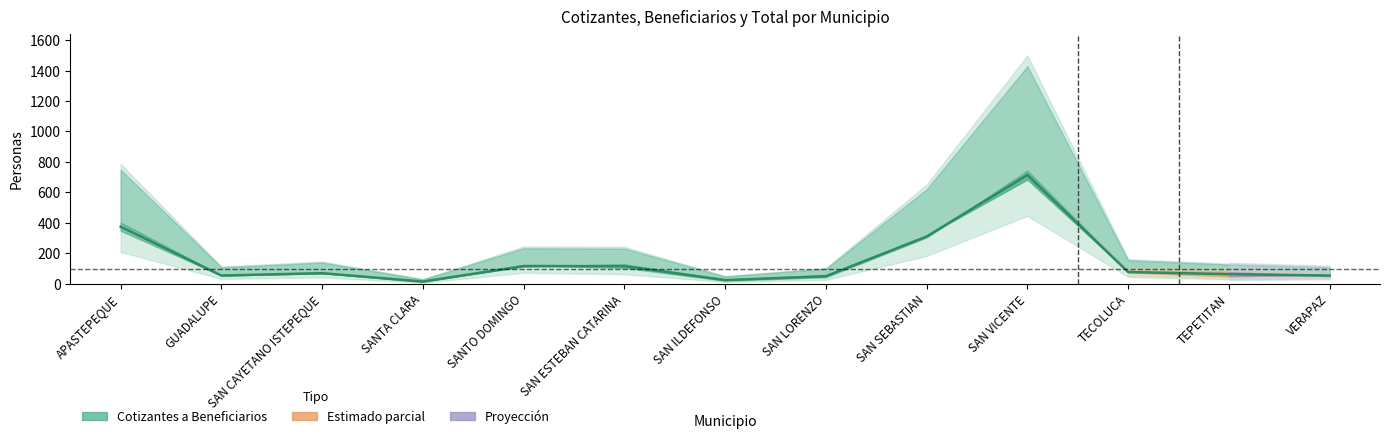

Reading left to right, extract all data points from this chart.

374.5	54.0	69.5	14.5	116.5	115.5	24.0	49.5	310.0	714.0	77.0	63.0	54.0